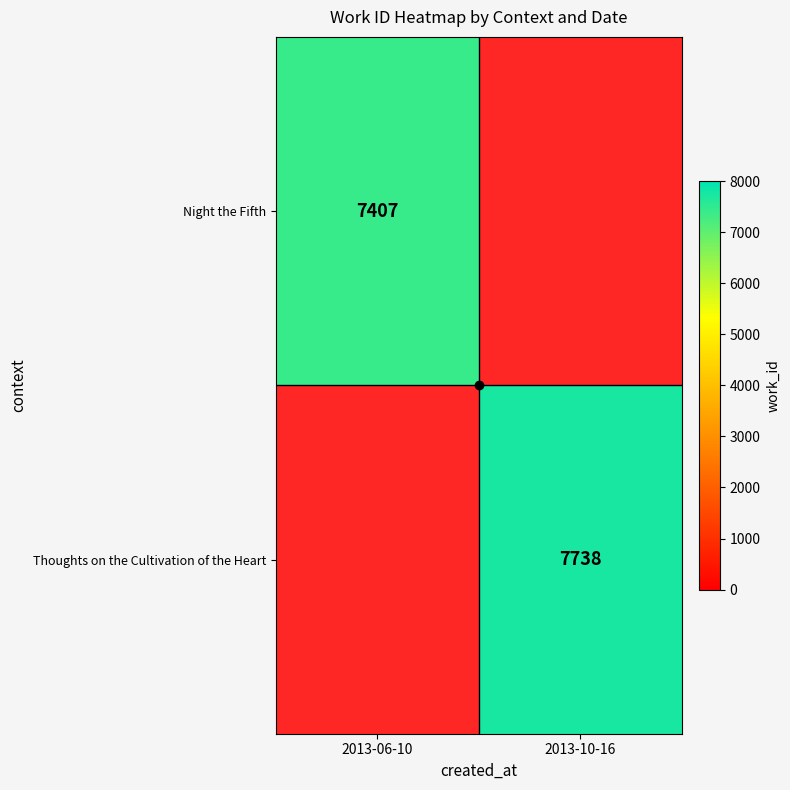

Rank the categories by Night the Fifth value from highest to lowest.

2013-06-10, 2013-10-16